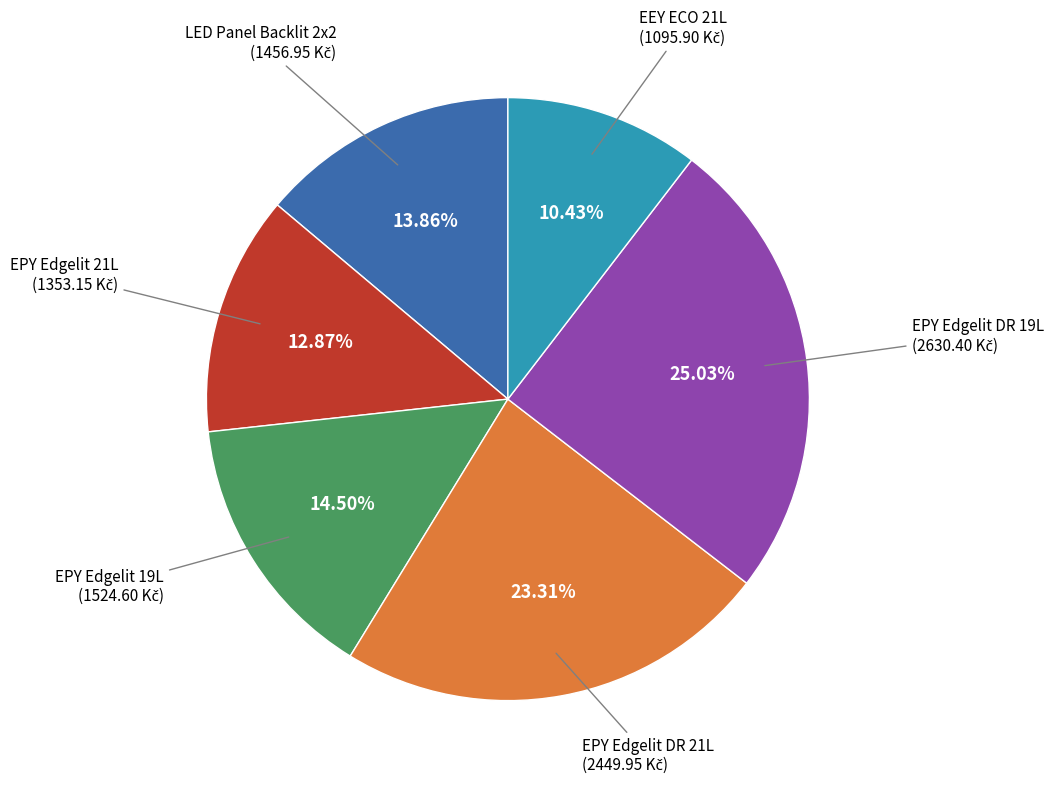

Does any single category account for the majority?

No